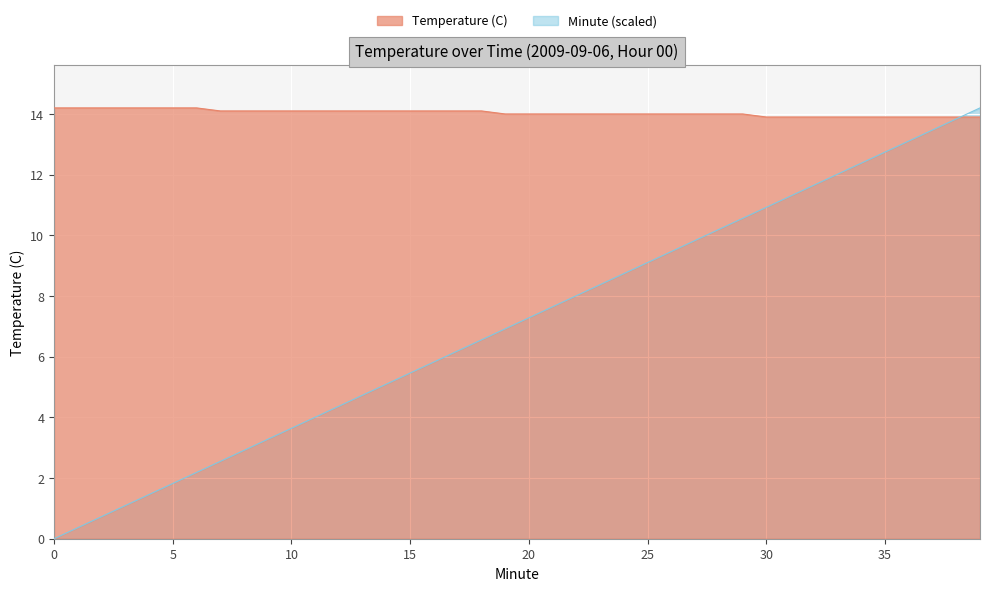

Reading right to left, extract all data points from this chart.

Temperature (C): 39=13.9	38=13.9	37=13.9	36=13.9	35=13.9	34=13.9	33=13.9	32=13.9	31=13.9	30=13.9	29=14.0	28=14.0	27=14.0	26=14.0	25=14.0	24=14.0	23=14.0	22=14.0	21=14.0	20=14.0	19=14.0	18=14.1	17=14.1	16=14.1	15=14.1	14=14.1	13=14.1	12=14.1	11=14.1	10=14.1	9=14.1	8=14.1	7=14.1	6=14.2	5=14.2	4=14.2	3=14.2	2=14.2	1=14.2	0=14.2
Minute: 39=14.2	38=13.8	37=13.5	36=13.1	35=12.7	34=12.4	33=12.0	32=11.7	31=11.3	30=10.9	29=10.6	28=10.2	27=9.8	26=9.5	25=9.1	24=8.7	23=8.4	22=8.0	21=7.6	20=7.3	19=6.9	18=6.6	17=6.2	16=5.8	15=5.5	14=5.1	13=4.7	12=4.4	11=4.0	10=3.6	9=3.3	8=2.9	7=2.5	6=2.2	5=1.8	4=1.5	3=1.1	2=0.7	1=0.4	0=0.0